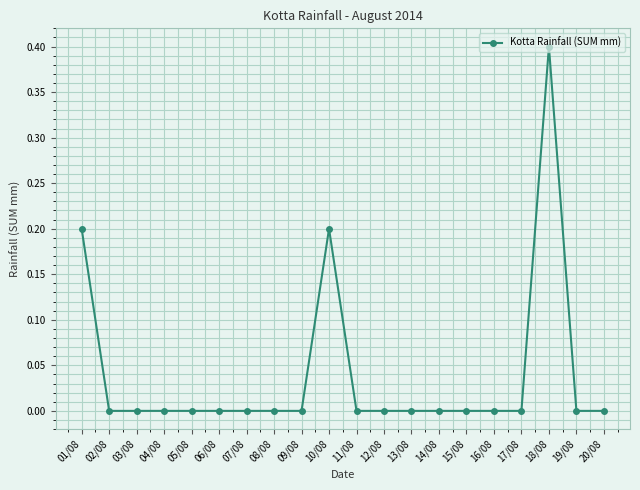

What is the maximum value shown in the chart?

0.4